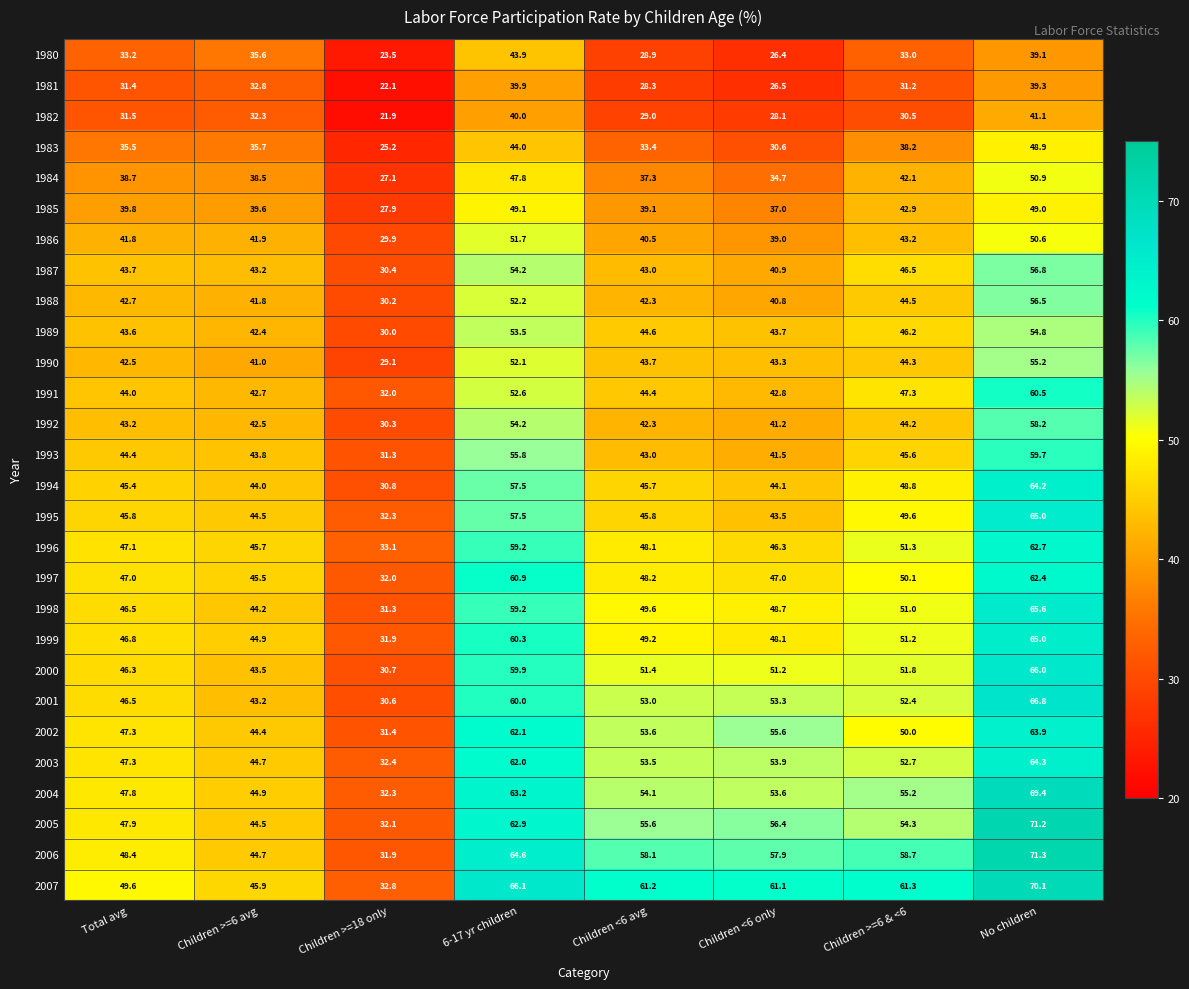

At how many categories does at least one series exceed 56?

5